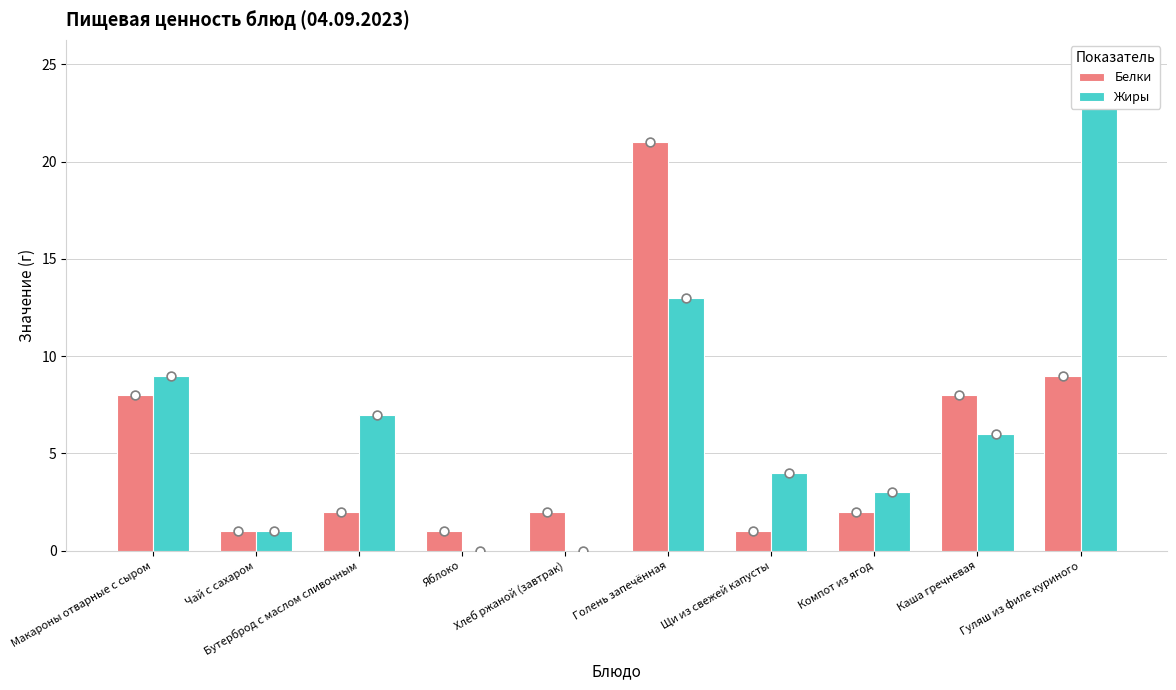

At how many categories does at least one series exceed 15?

2